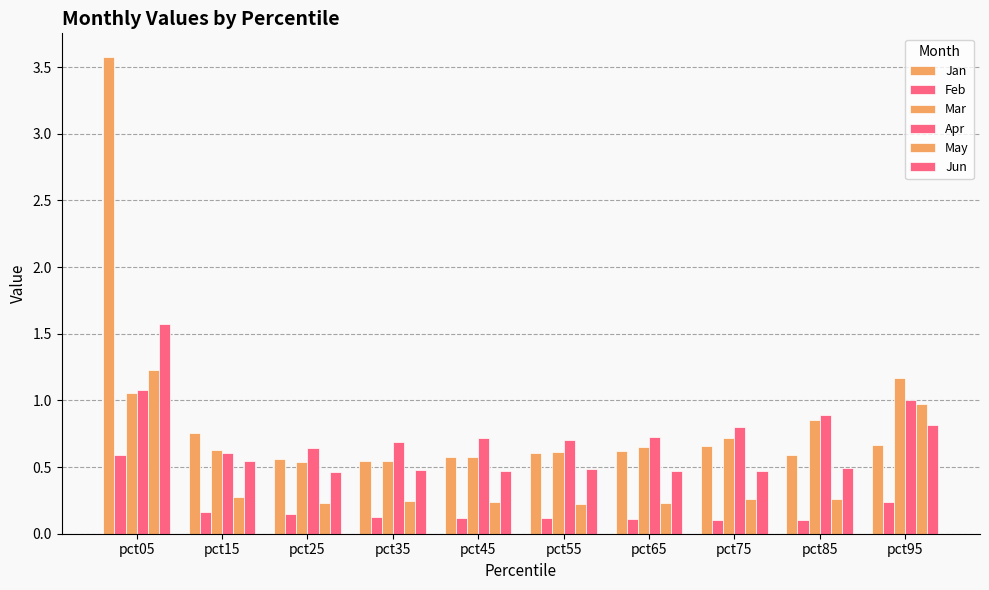

How many bars are there in each group?

6